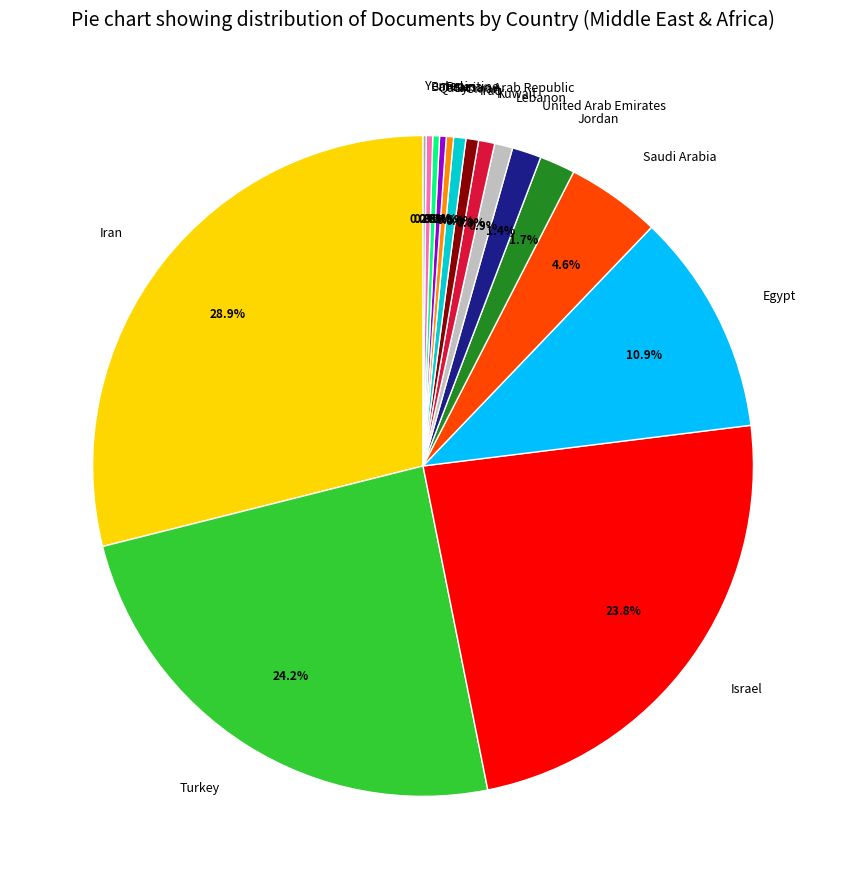

The Lebanon slice represents 11% of the pie. True or false?

False